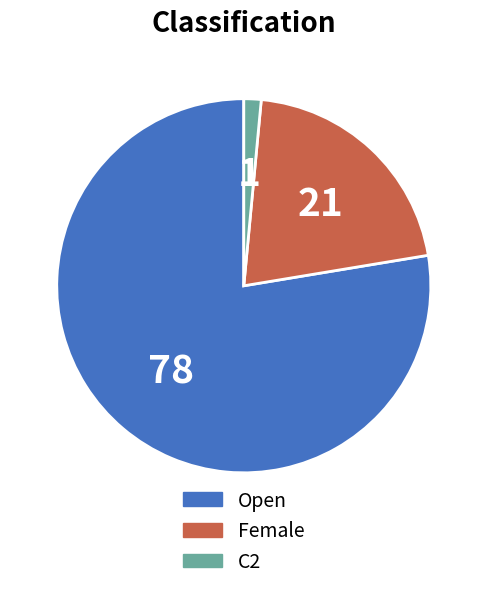

Do C2 and Female together represent more than half of the pie?

No